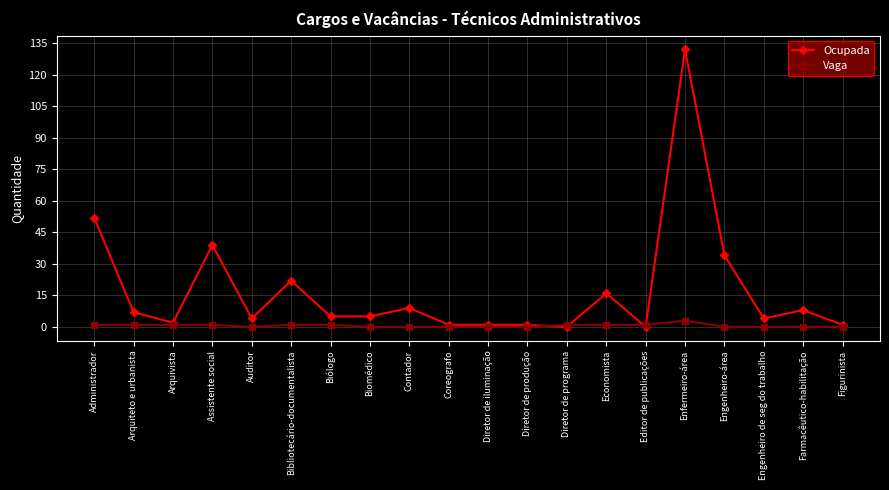

What is the label of the 7th point from the right?

Economista